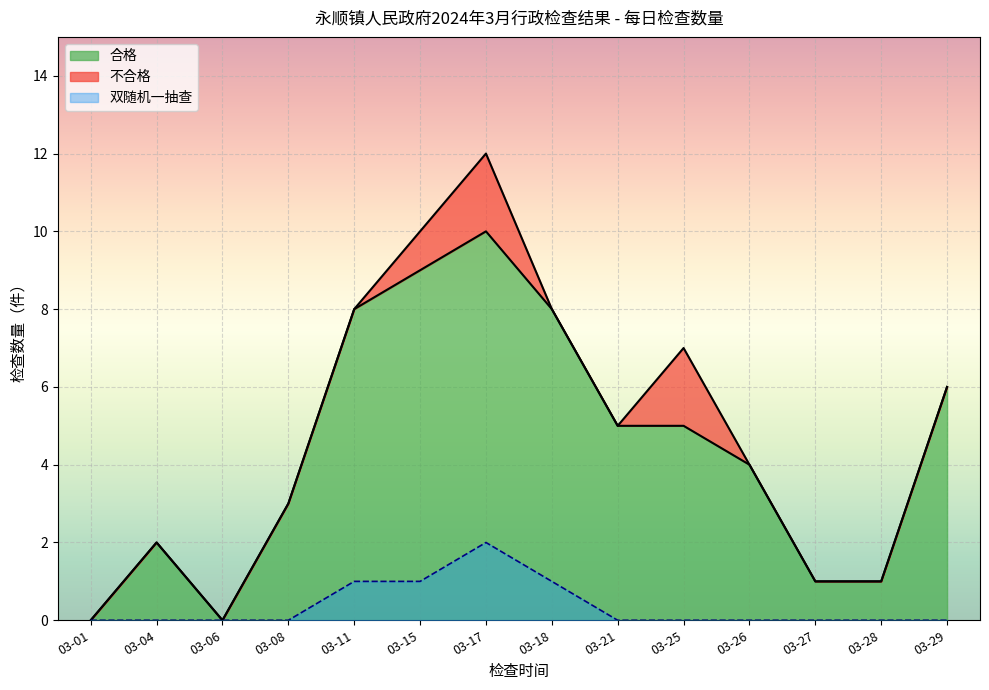

At which label does 双随机一抽查 reach its peak?

03-17